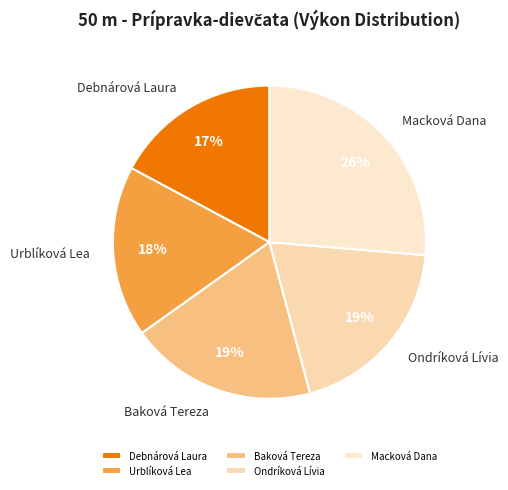

Is the sum of Ondríková Lívia and Macková Dana greater than half?

No